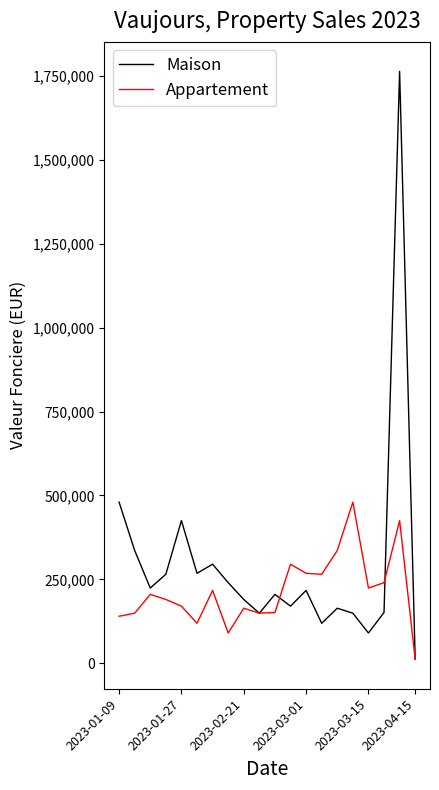

What is the highest value of the Appartement series?

480000